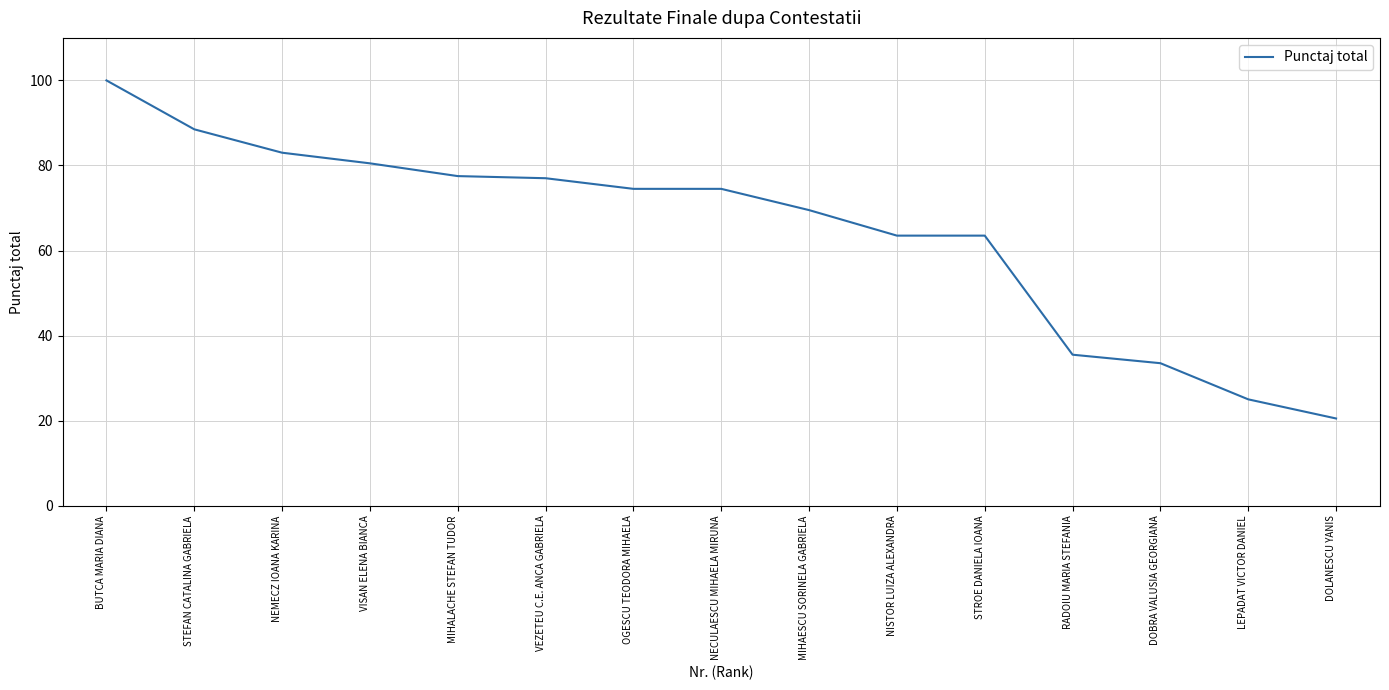

Is this an area chart (filled region under the line)?

No